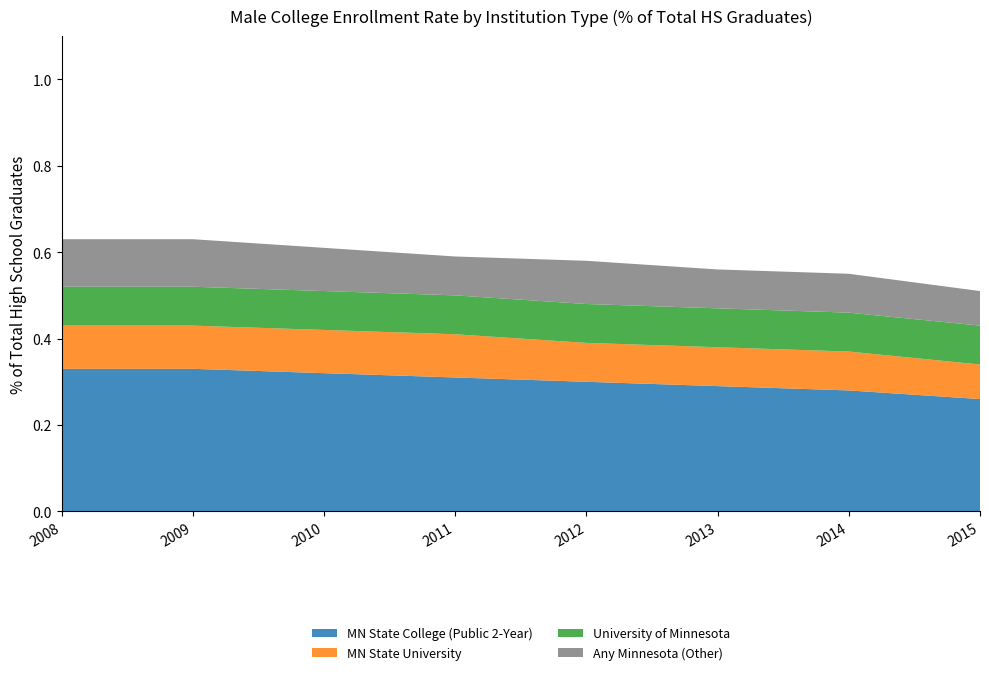

Reading left to right, list all the values displayed in this chart.

MN State College (Public 2-Year): 0.3	0.3	0.3	0.3	0.3	0.3	0.3	0.3
MN State University: 0.1	0.1	0.1	0.1	0.1	0.1	0.1	0.1
University of Minnesota: 0.1	0.1	0.1	0.1	0.1	0.1	0.1	0.1
Any Minnesota (Other): 0.1	0.1	0.1	0.1	0.1	0.1	0.1	0.1